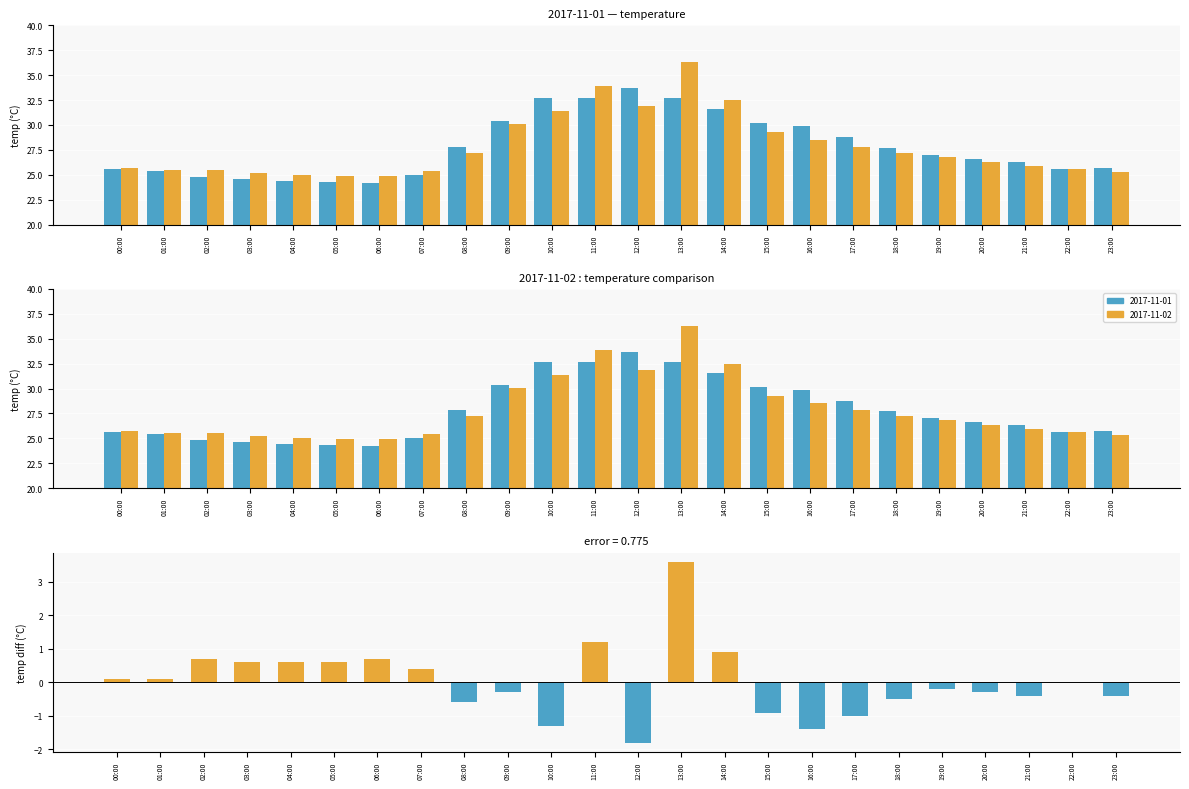

Which series has the widest spread of values?

diff positive